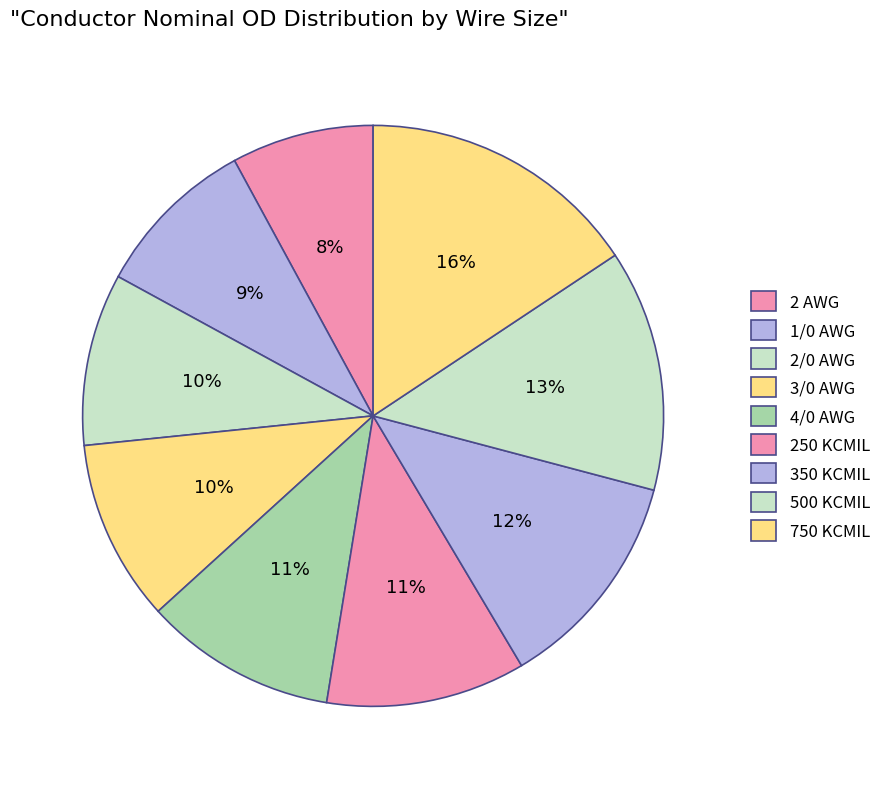

Is there a majority slice in this chart?

No